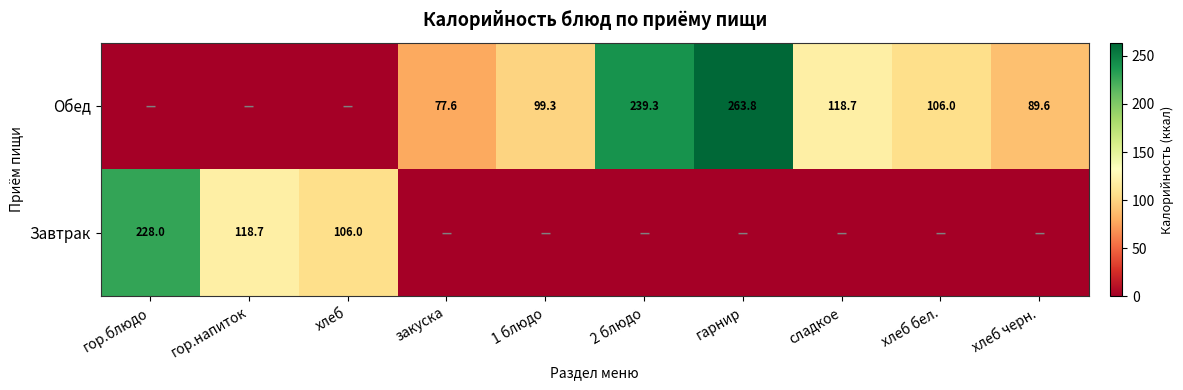

True or false: Обед has a value of 405.9 at гарнир.

False